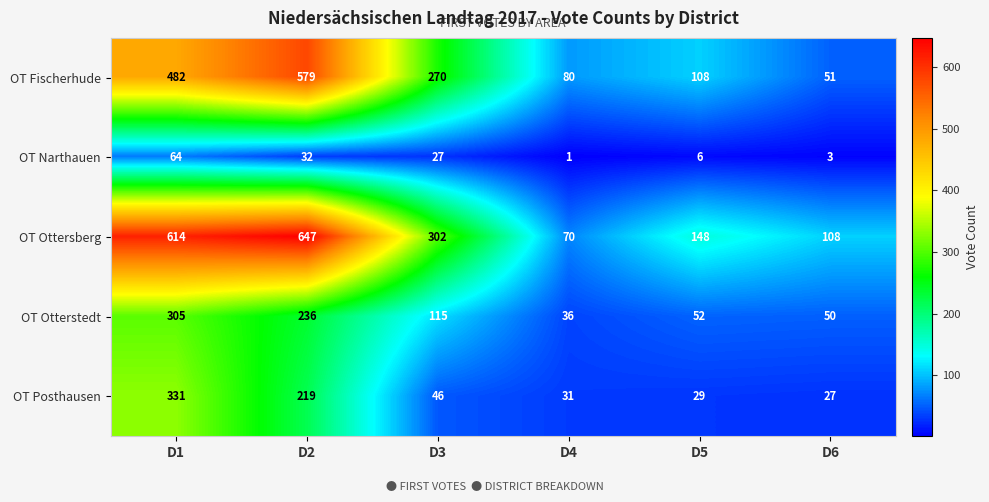

Where is OT Otterstedt nearest to the value 170?

D3